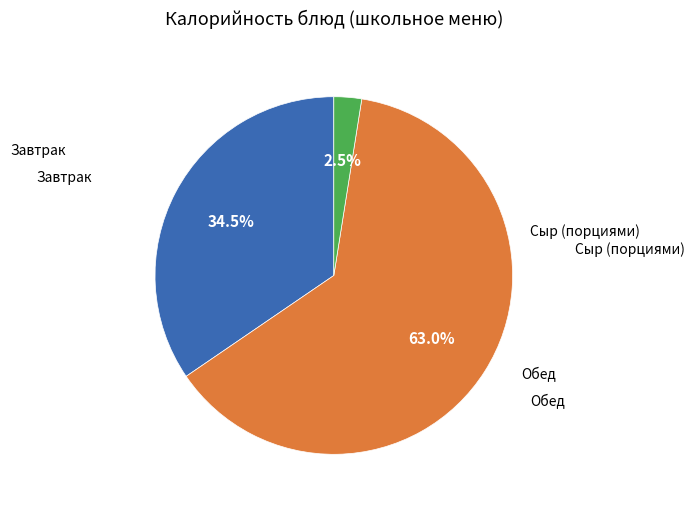

Is there any slice that represents more than half of the pie?

Yes